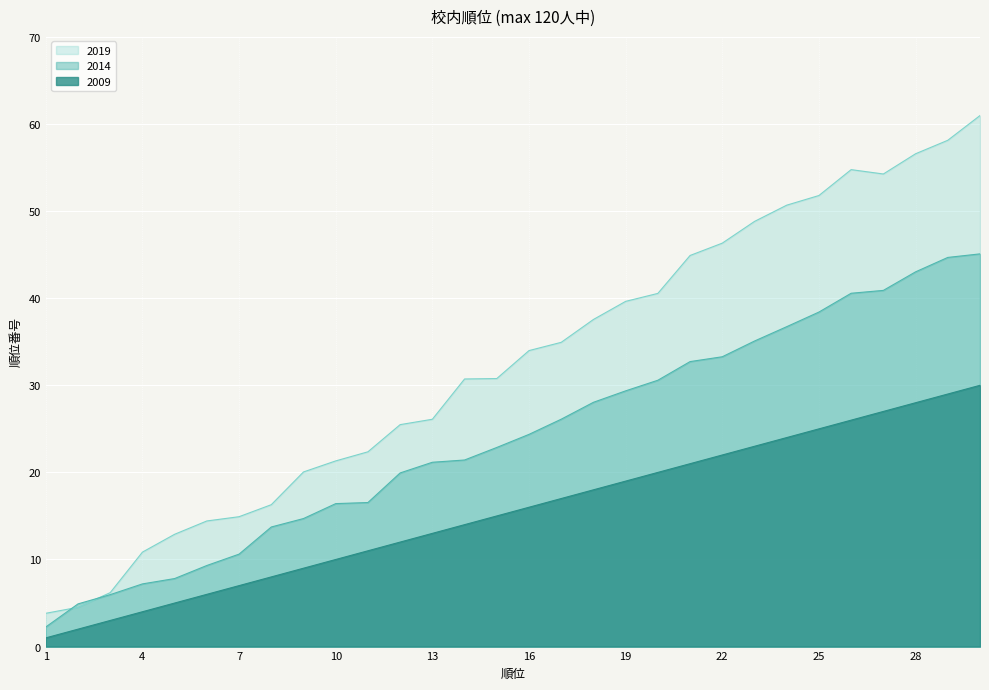

What is the change in value from 4 to 27?

+23